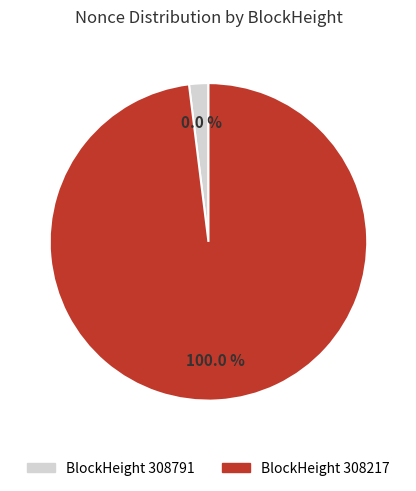

Which category has the biggest portion of the pie?

308217